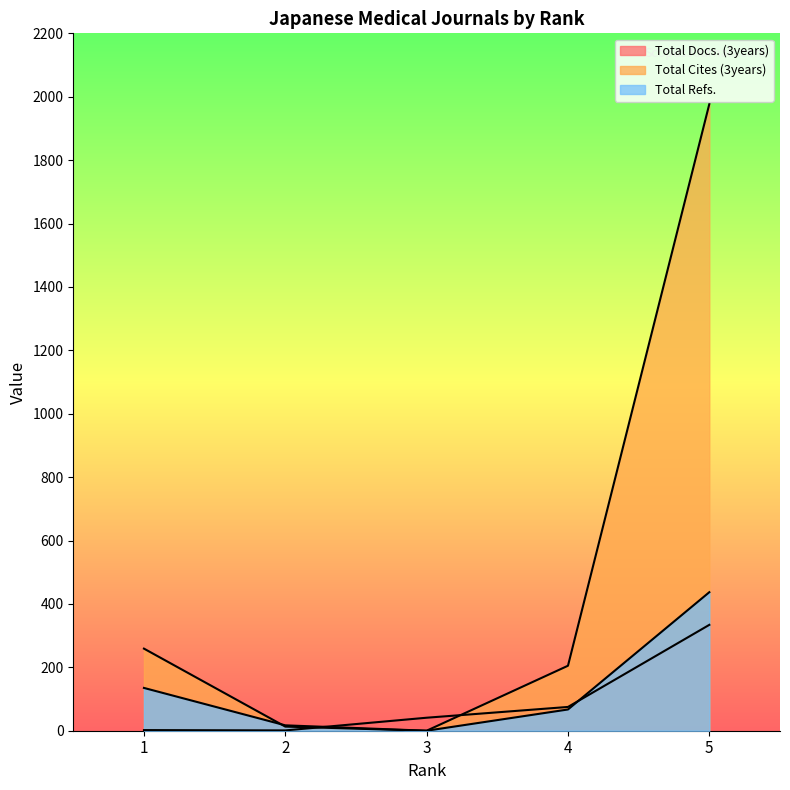

How many times do Total Refs. and Total Cites (3years) cross each other?

1